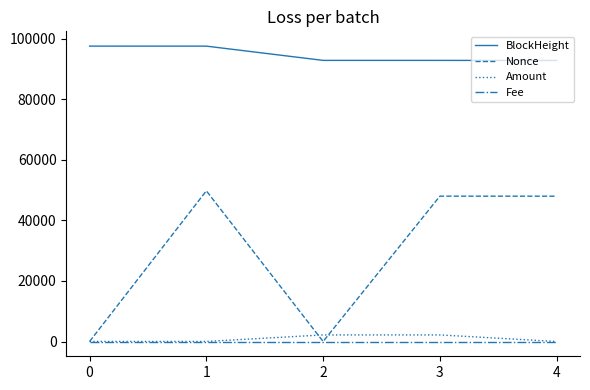

Is this an area chart (filled region under the line)?

No